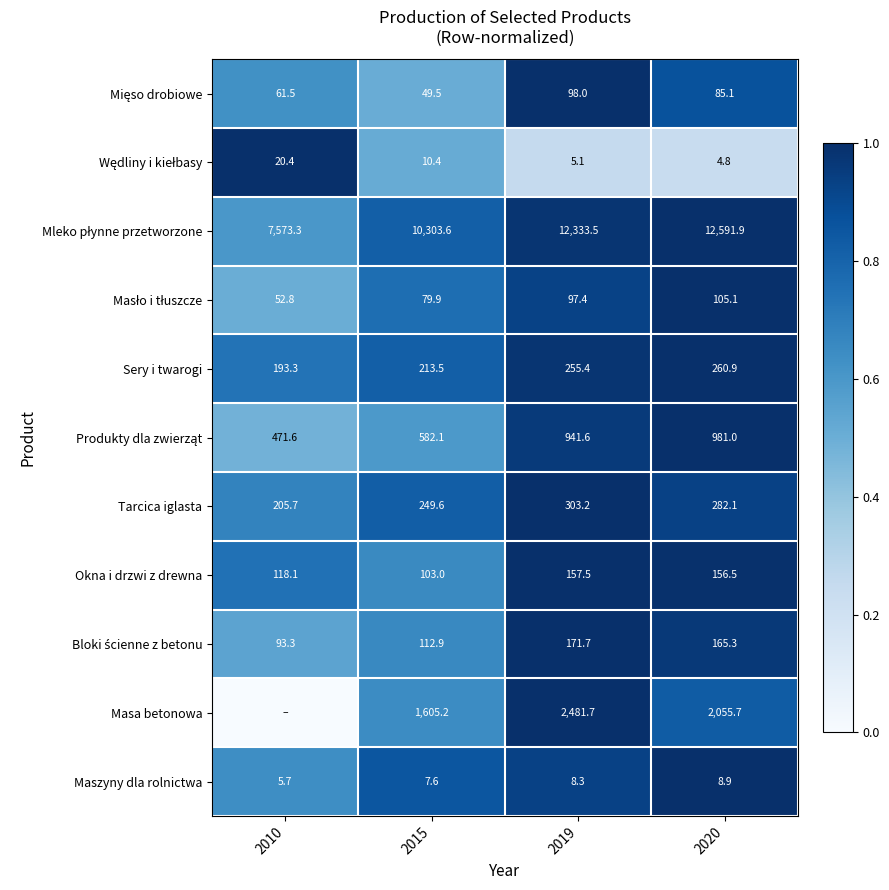

List the labels in order of Maszyny dla rolnictwa value, largest first.

2020, 2019, 2015, 2010